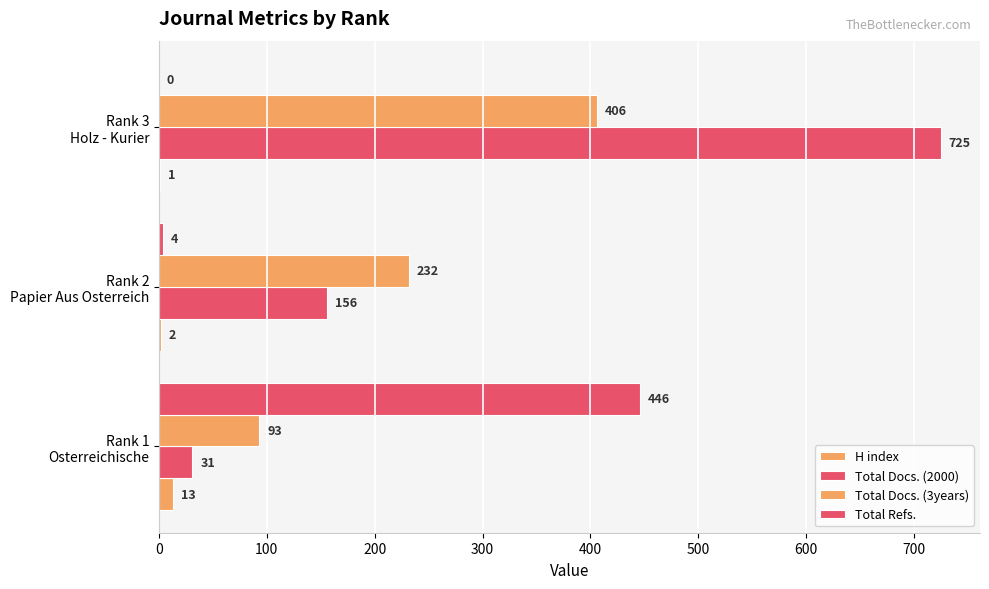

How many categories are shown in the chart?

3